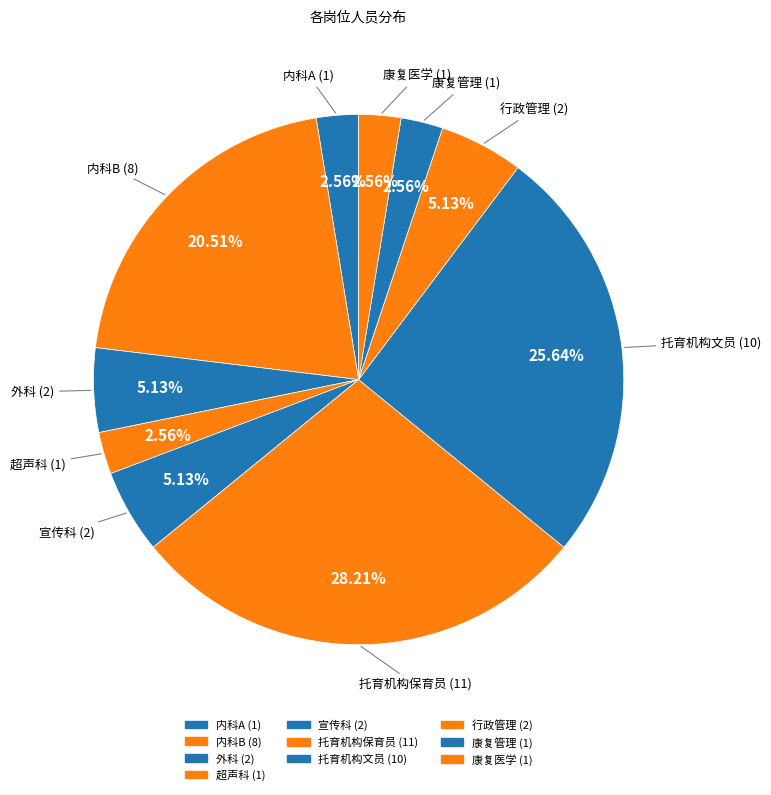

How many slices are in this pie chart?

10